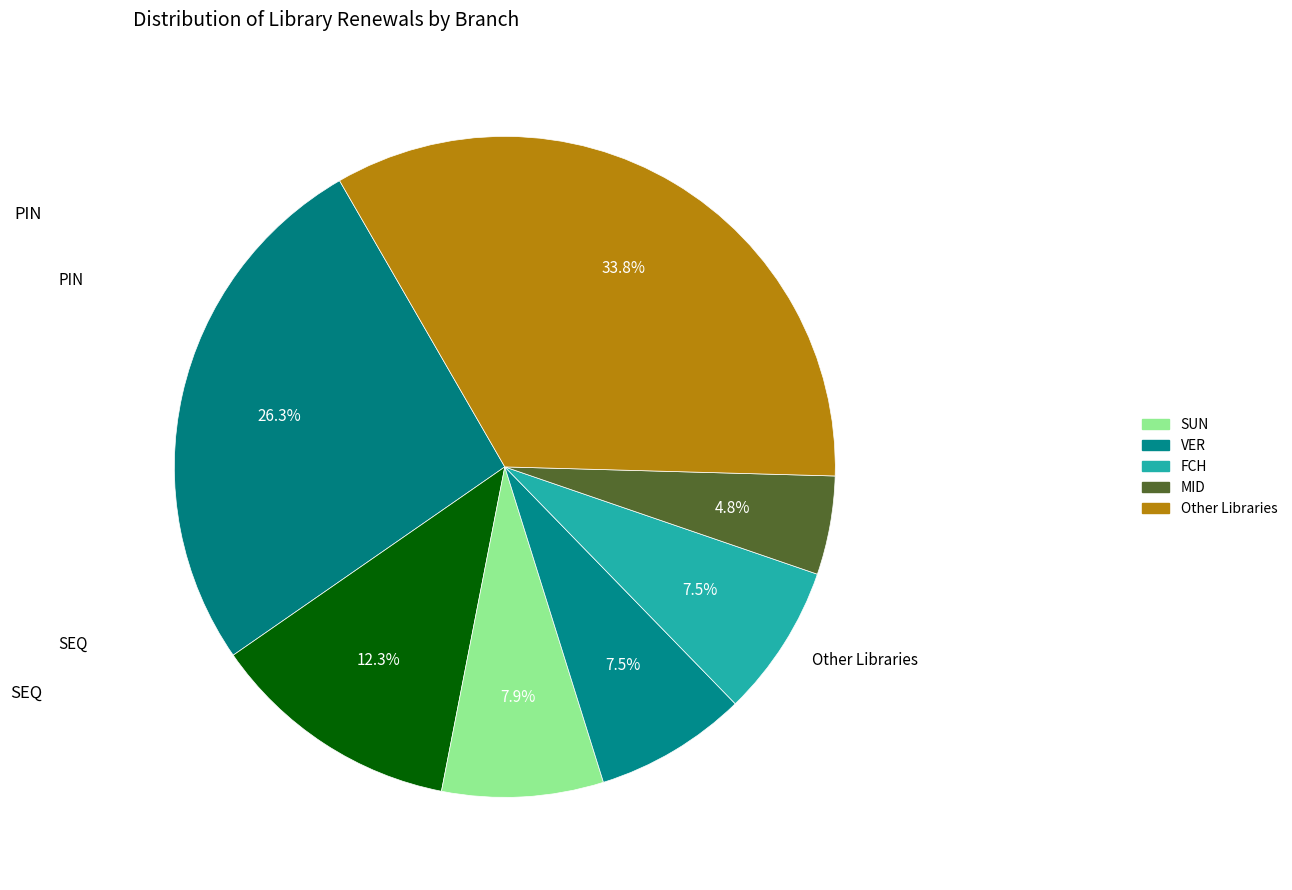

Count the number of slices in the pie.

7